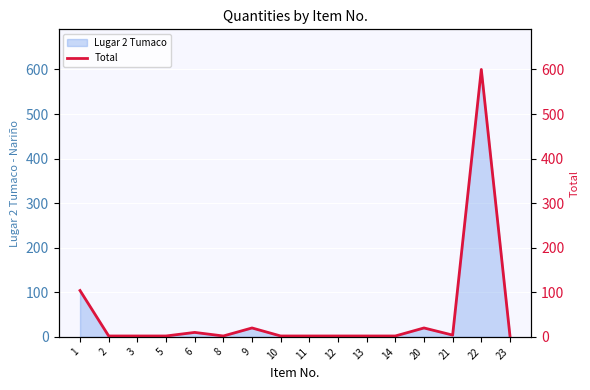

How many interior local peaks (higher than both neighbors) does the data have?

4